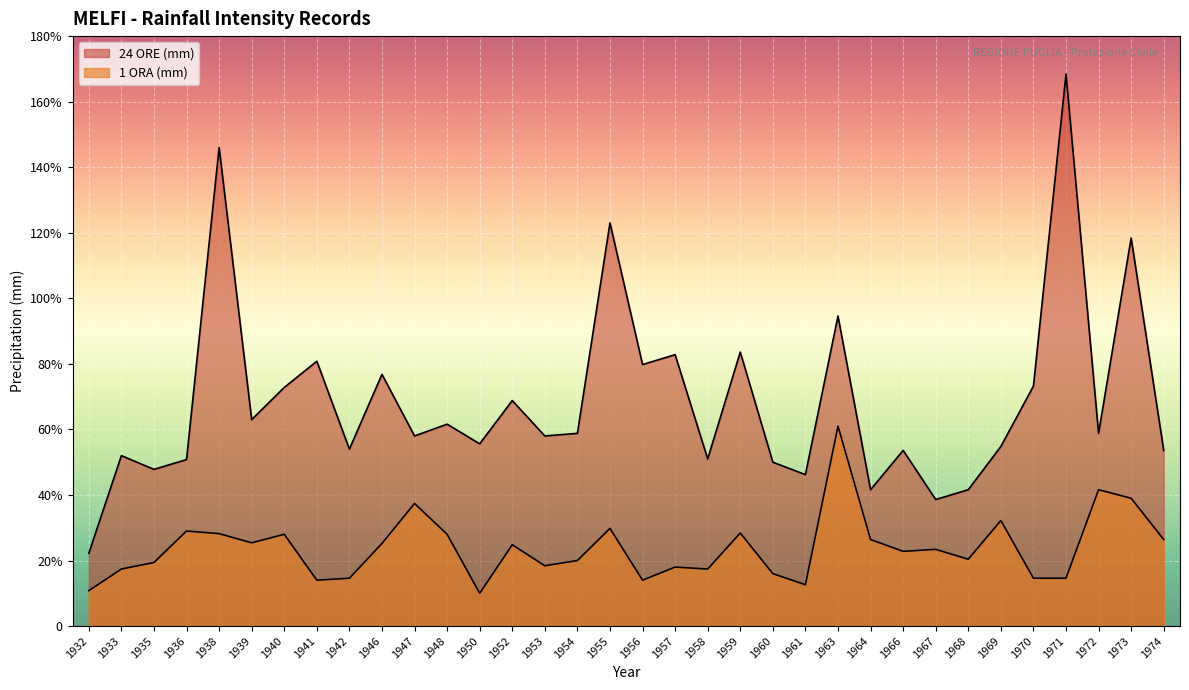

What is the value of the 24 ORE (mm) point at the 30th from the left?

73.2